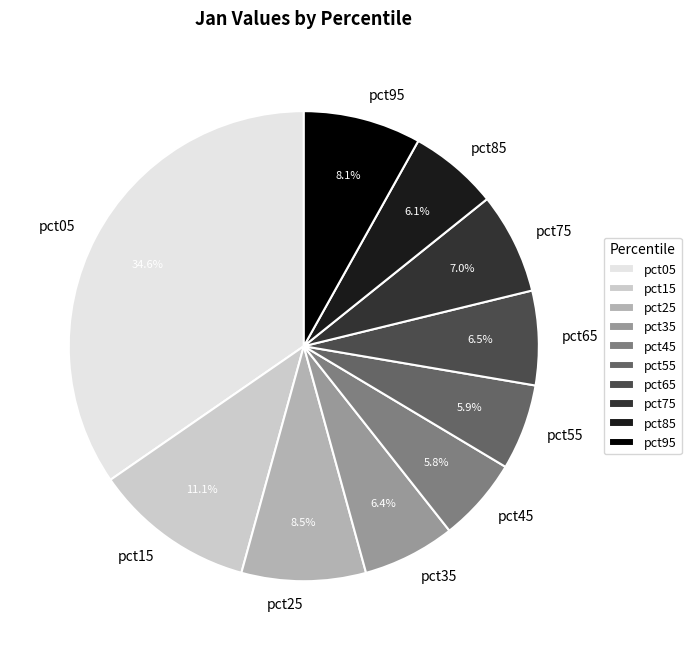

Does pct75 account for over 50% of the chart?

No